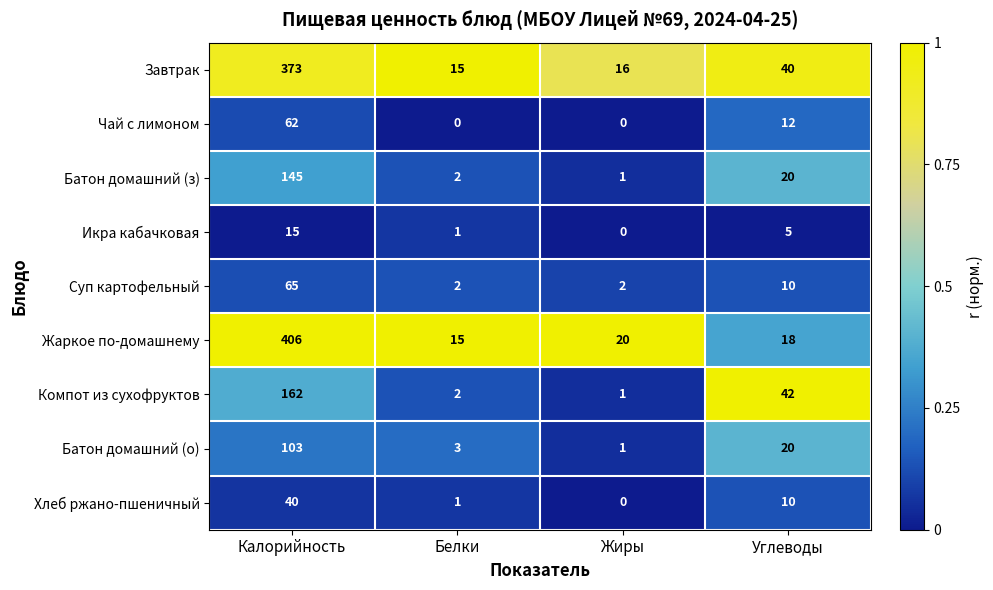

Where is Чай с лимоном nearest to the value 31?

Углеводы